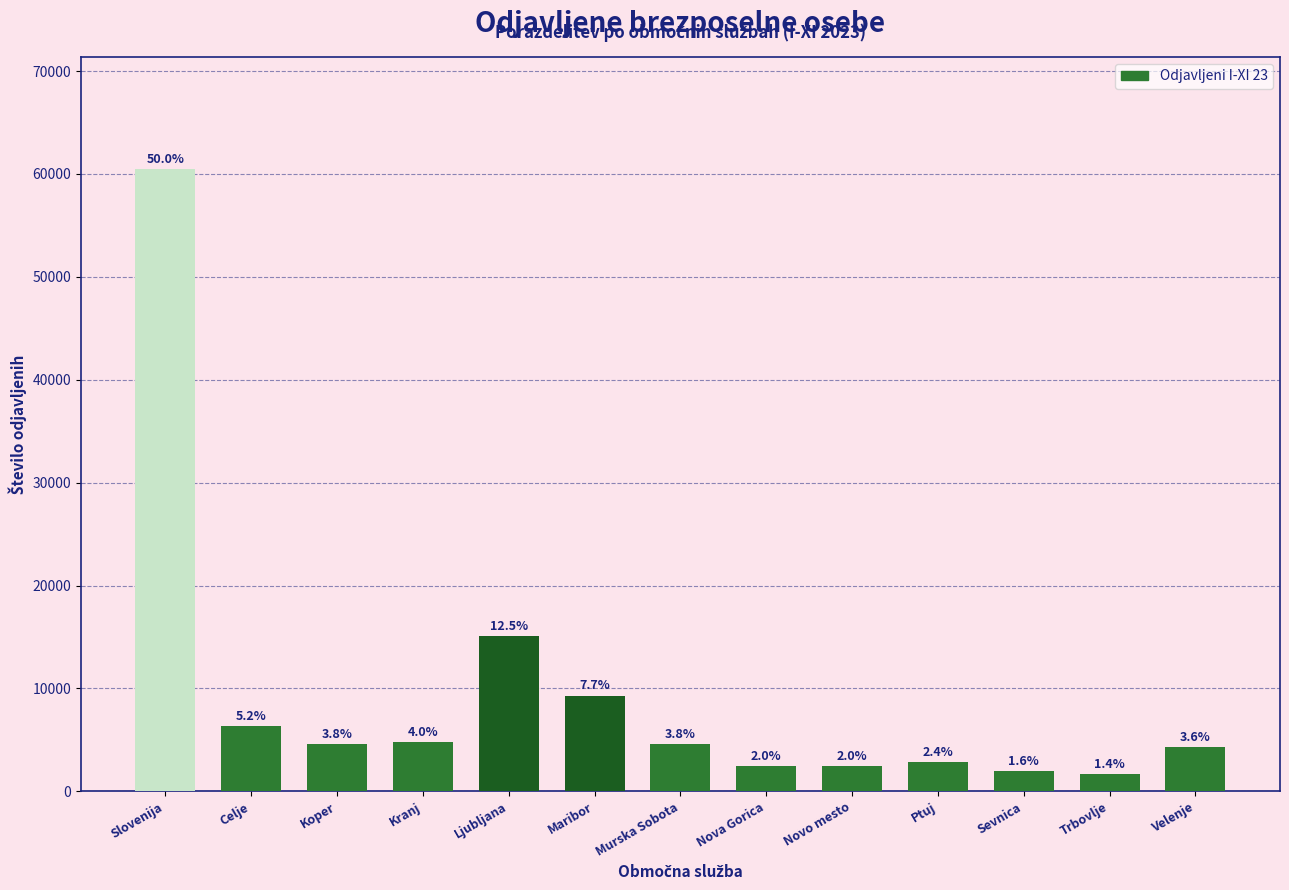

Does the chart contain any negative values?

No